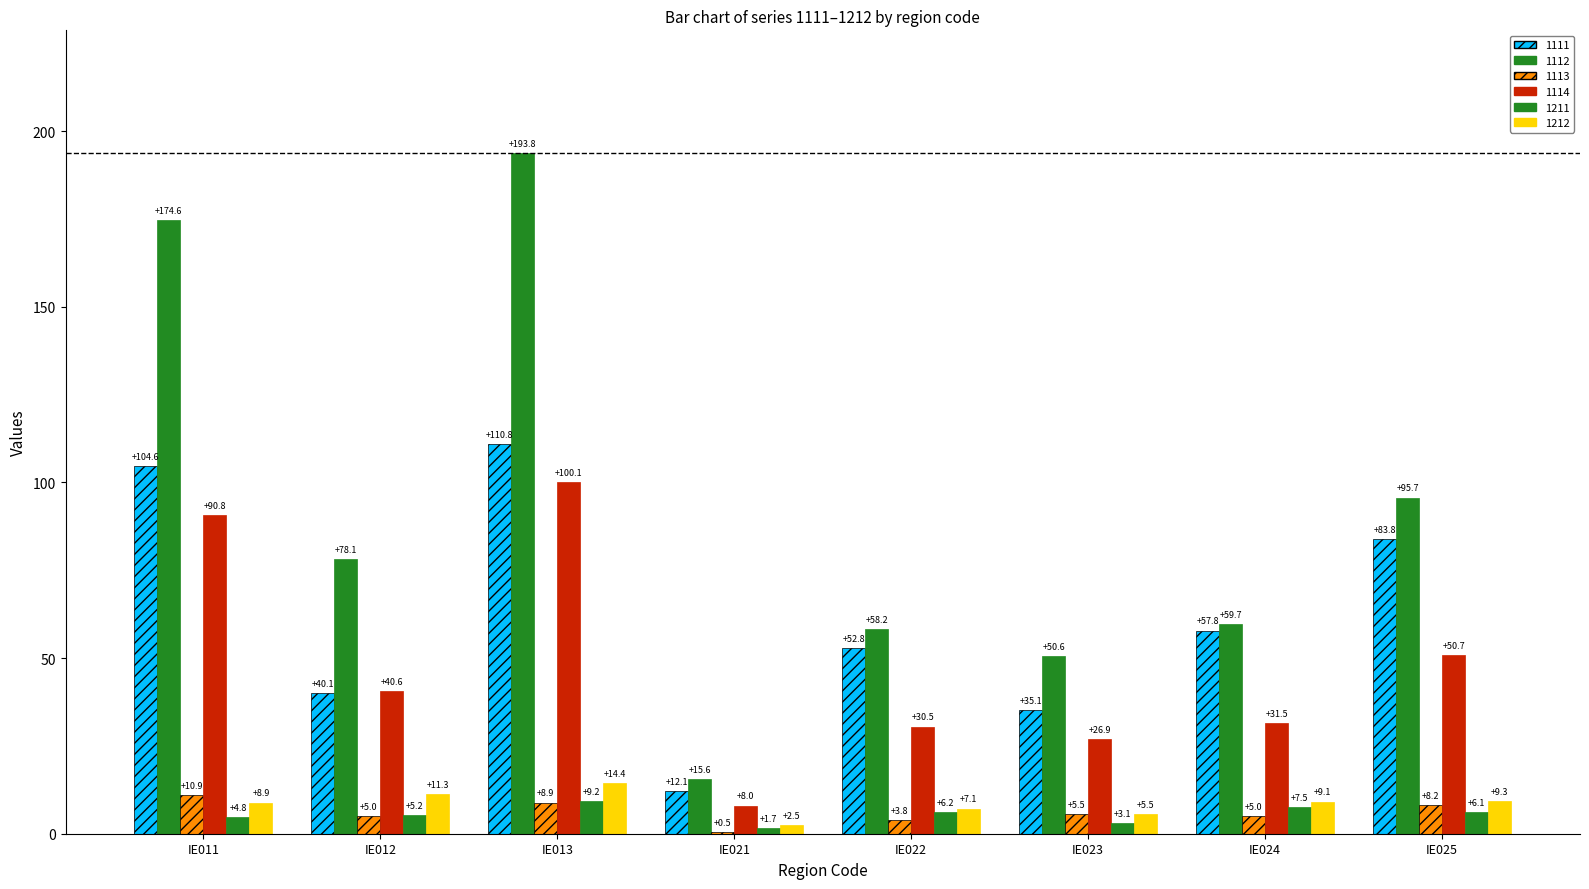

Reading right to left, transcribe all the data shown in this chart.

1111: IE025=83.8	IE024=57.8	IE023=35.1	IE022=52.8	IE021=12.1	IE013=110.8	IE012=40.1	IE011=104.6
1112: IE025=95.7	IE024=59.7	IE023=50.6	IE022=58.2	IE021=15.6	IE013=193.8	IE012=78.1	IE011=174.6
1113: IE025=8.2	IE024=5.0	IE023=5.5	IE022=3.8	IE021=0.5	IE013=8.9	IE012=5.0	IE011=10.9
1114: IE025=50.7	IE024=31.5	IE023=26.9	IE022=30.5	IE021=8.0	IE013=100.1	IE012=40.6	IE011=90.8
1211: IE025=6.1	IE024=7.5	IE023=3.1	IE022=6.2	IE021=1.7	IE013=9.2	IE012=5.2	IE011=4.8
1212: IE025=9.3	IE024=9.1	IE023=5.5	IE022=7.1	IE021=2.5	IE013=14.4	IE012=11.3	IE011=8.9